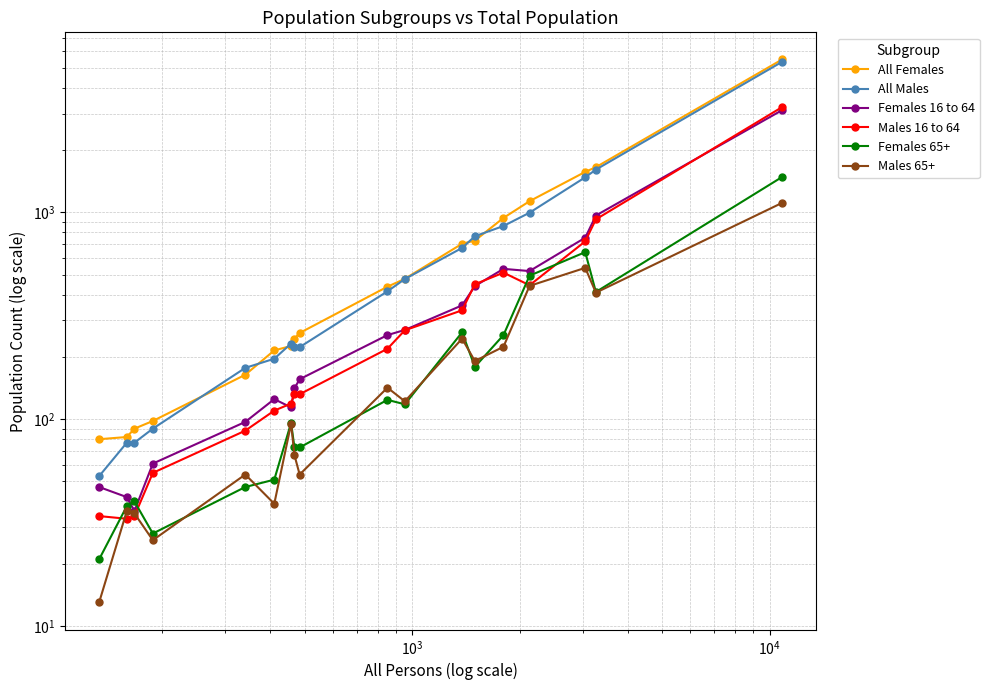

What are all the series names shown in the legend?

All Females, All Males, Females 16 to 64, Males 16 to 64, Females 65+, Males 65+